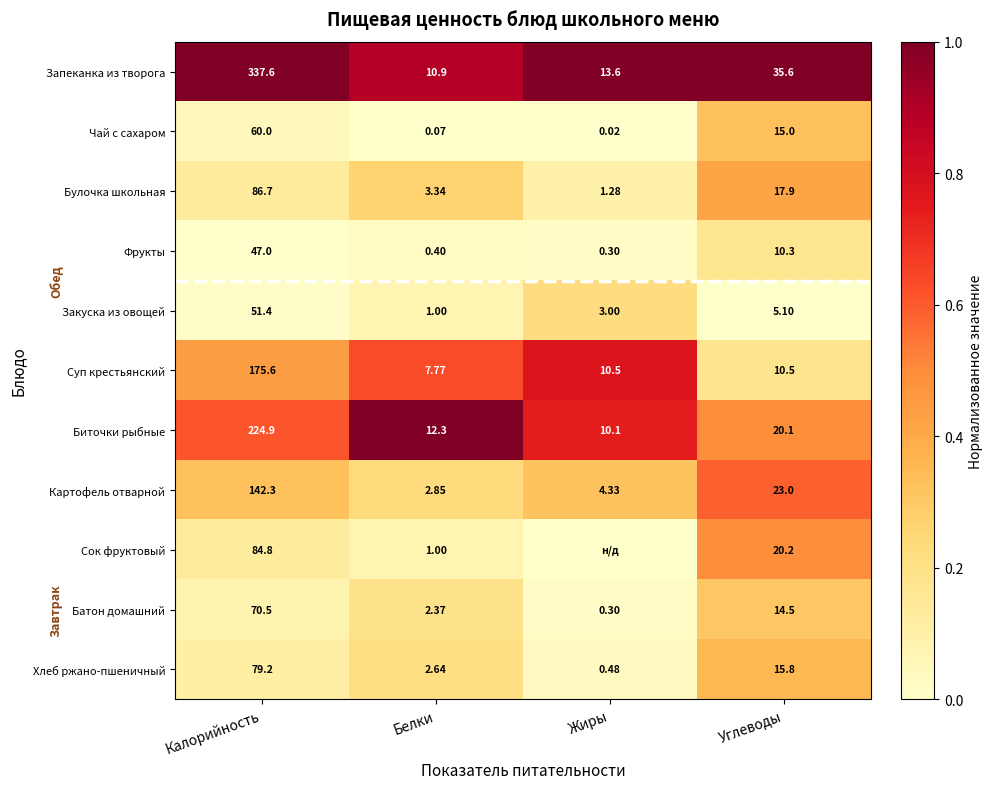

Between Калорийность and Углеводы, which series saw the biggest shift?

Запеканка из творога